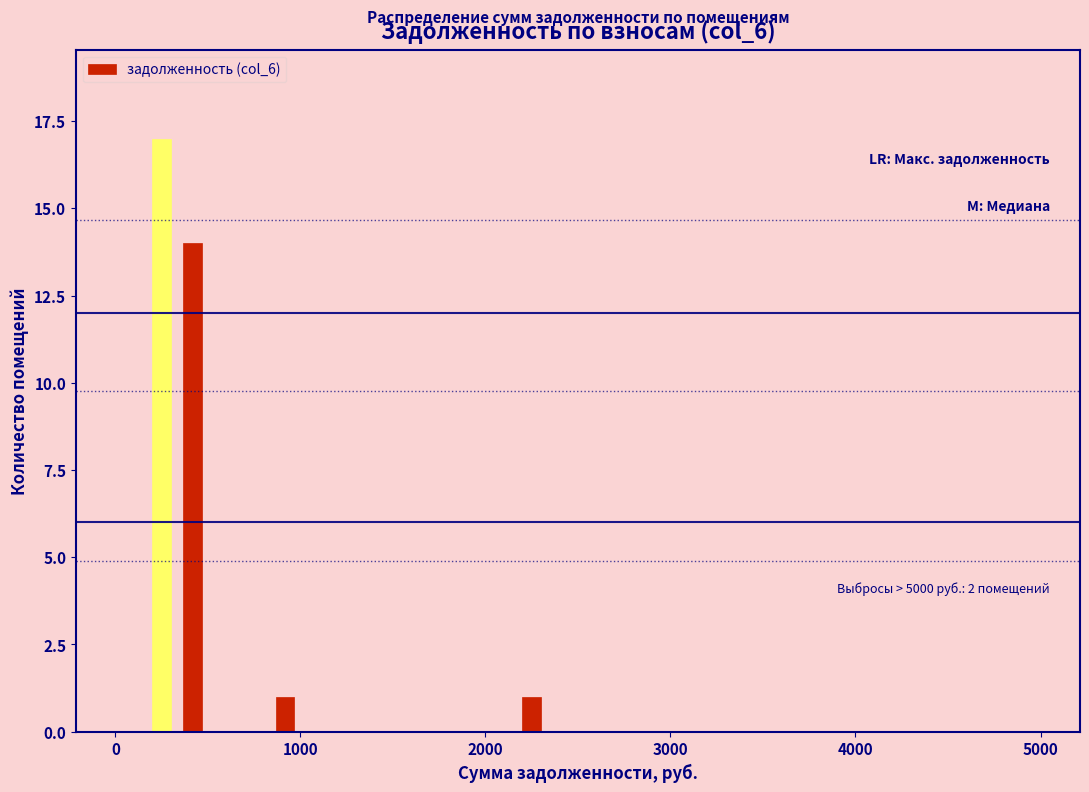

Around what value on the x-axis is the tallest bar? Give the approximate position of its centre, as read against the axis.

300